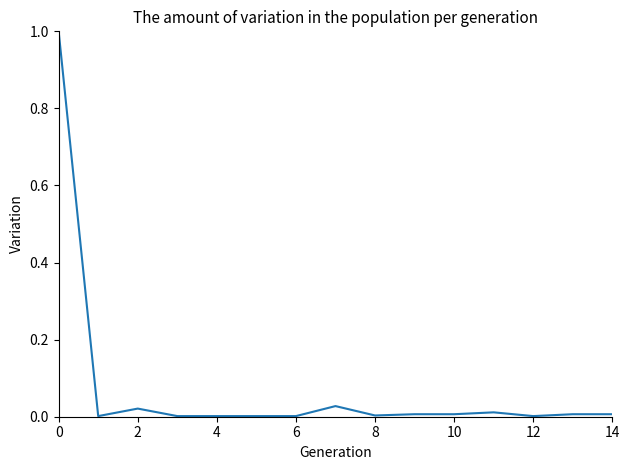

What is the greatest value displayed?

1.0